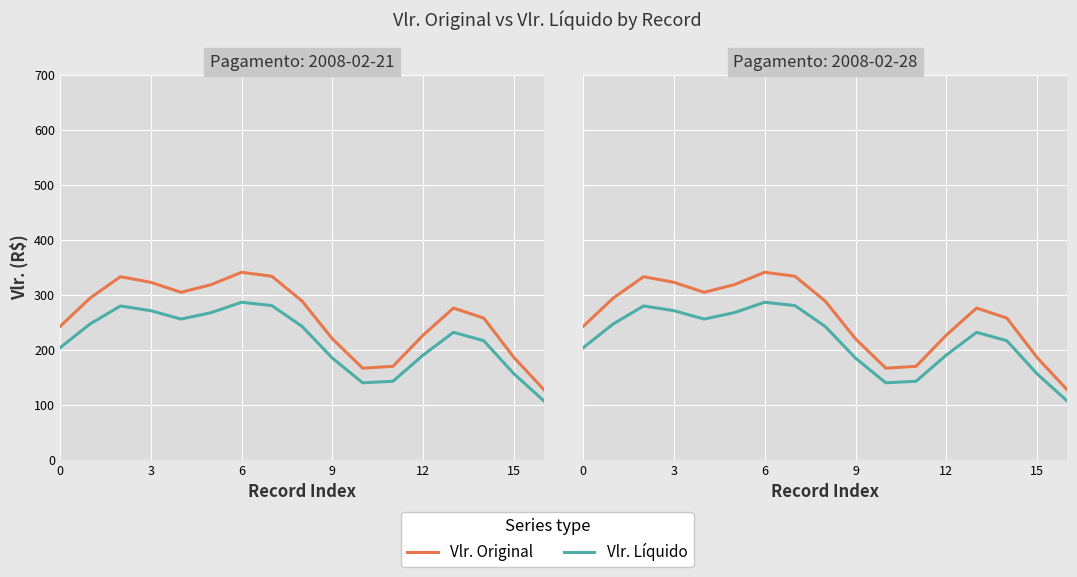

At 12, list the series in order from smallest to largest.

Vlr. Líquido, Vlr. Original